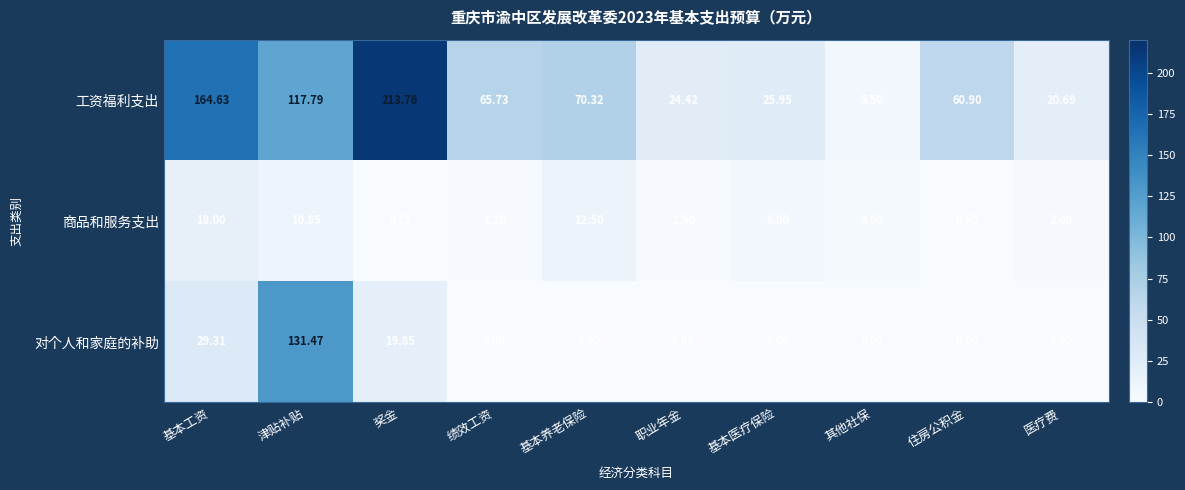

Where does the 工资福利支出 series first go above 65?

基本工资